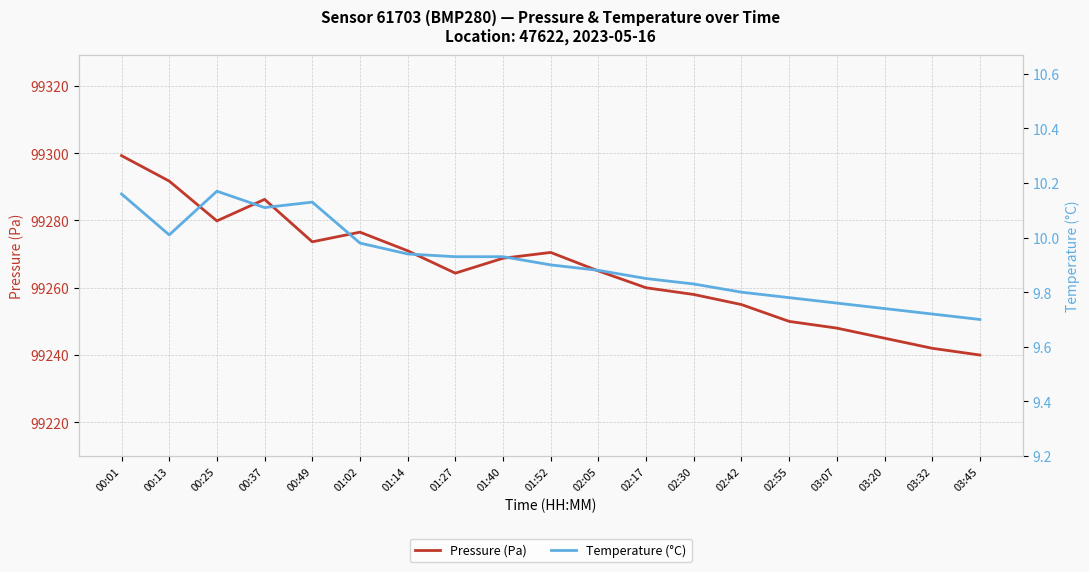

Reading left to right, list all the values displayed in this chart.

Pressure (Pa): 99299.3	99291.7	99279.9	99286.3	99273.7	99276.5	99271.0	99264.3	99268.8	99270.5	99265.0	99260.0	99258.0	99255.0	99250.0	99248.0	99245.0	99242.0	99240.0
Temperature (°C): 10.2	10.0	10.2	10.1	10.1	10.0	9.9	9.9	9.9	9.9	9.9	9.8	9.8	9.8	9.8	9.8	9.7	9.7	9.7